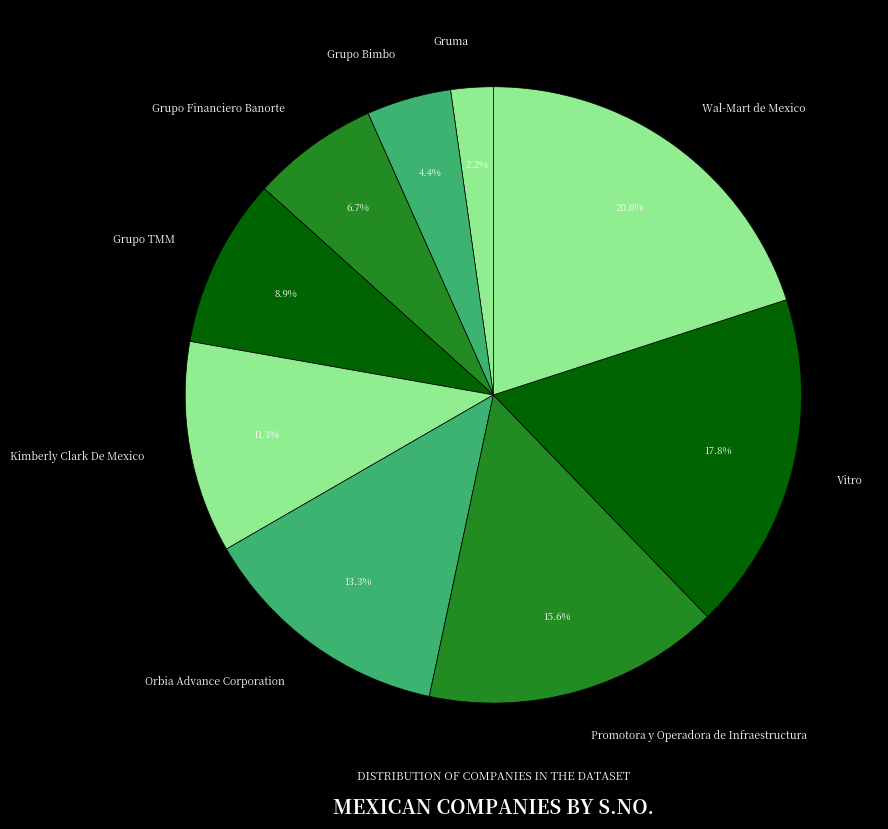

What percentage is the Vitro slice, to the nearest percent?

18%